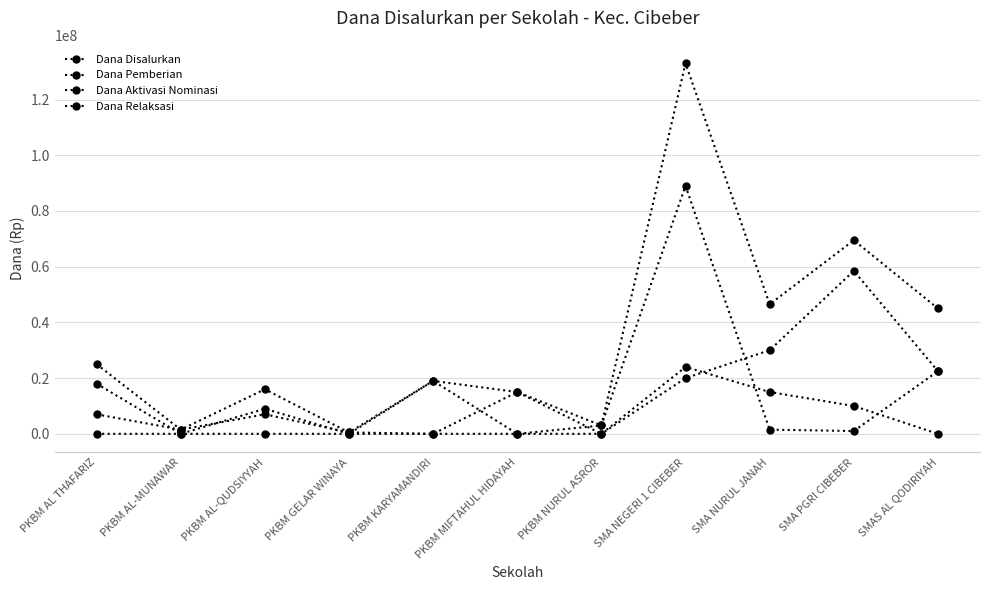

Does the chart have visible grid lines?

Yes